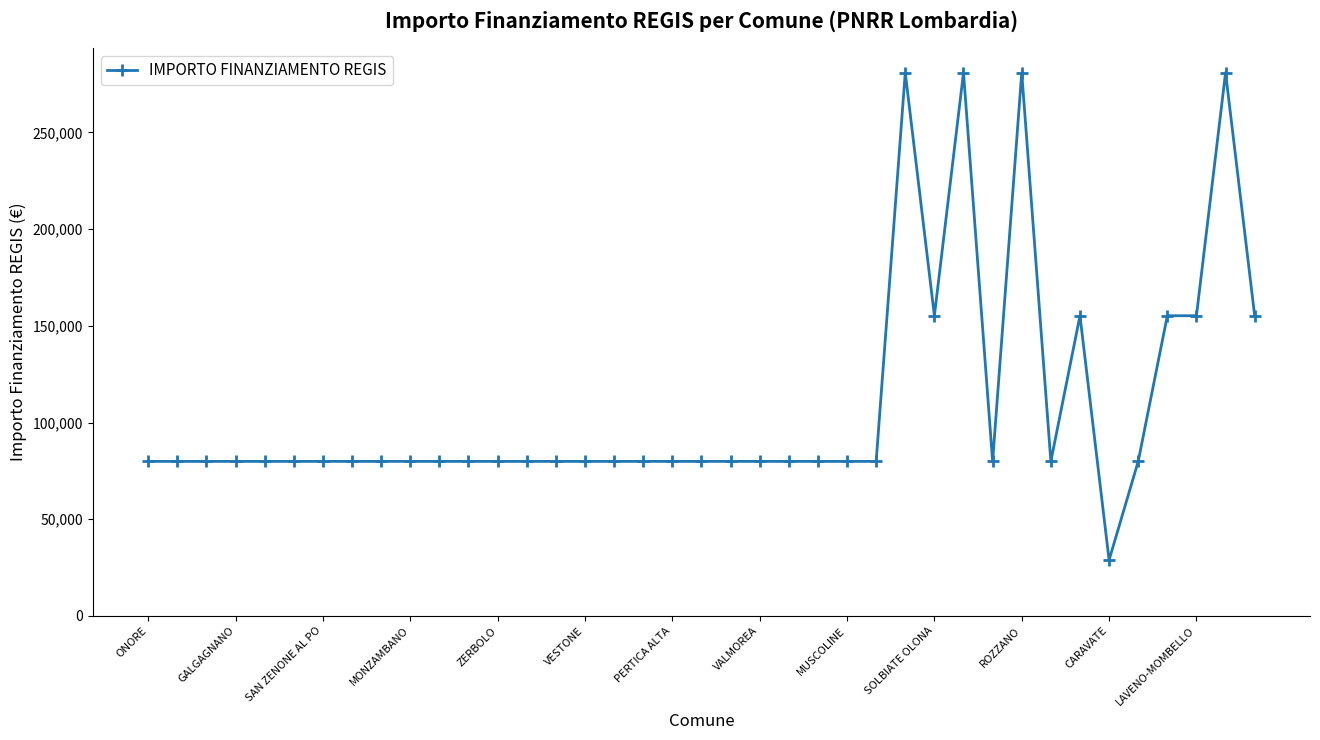

What is the smallest value displayed?

28902